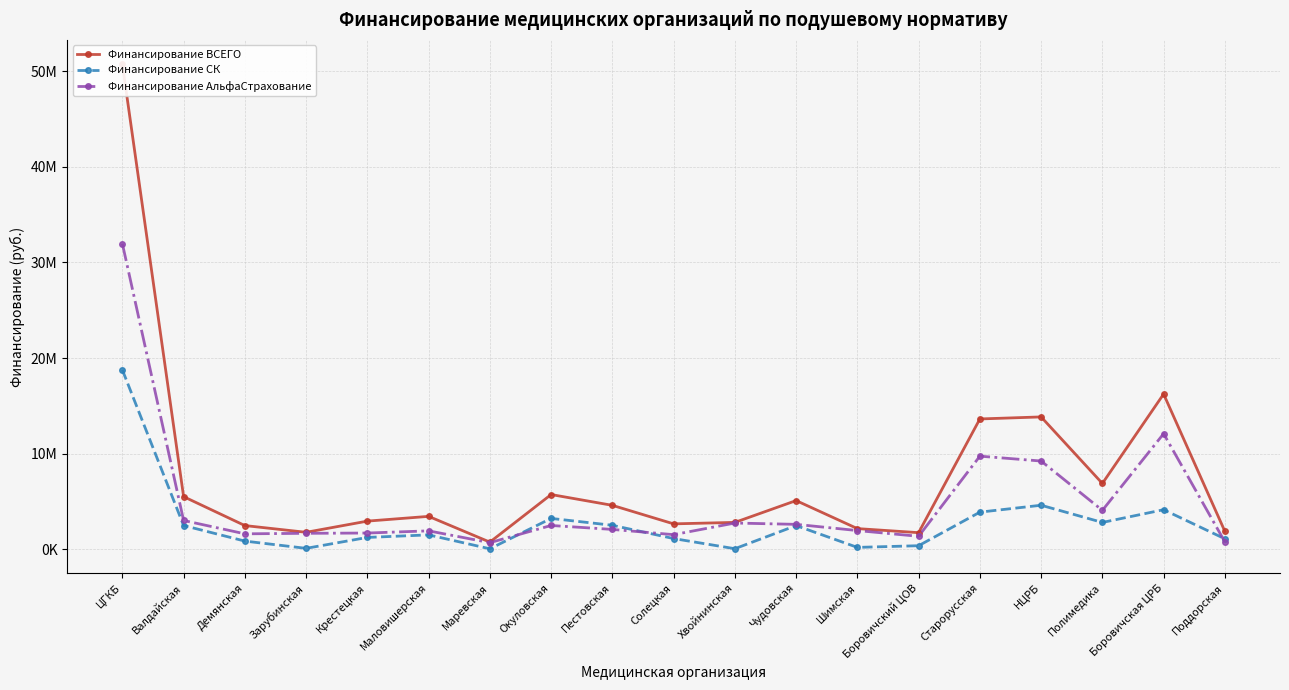

True or false: Финансирование ВСЕГО and Финансирование АльфаСтрахование intersect in this chart.

False